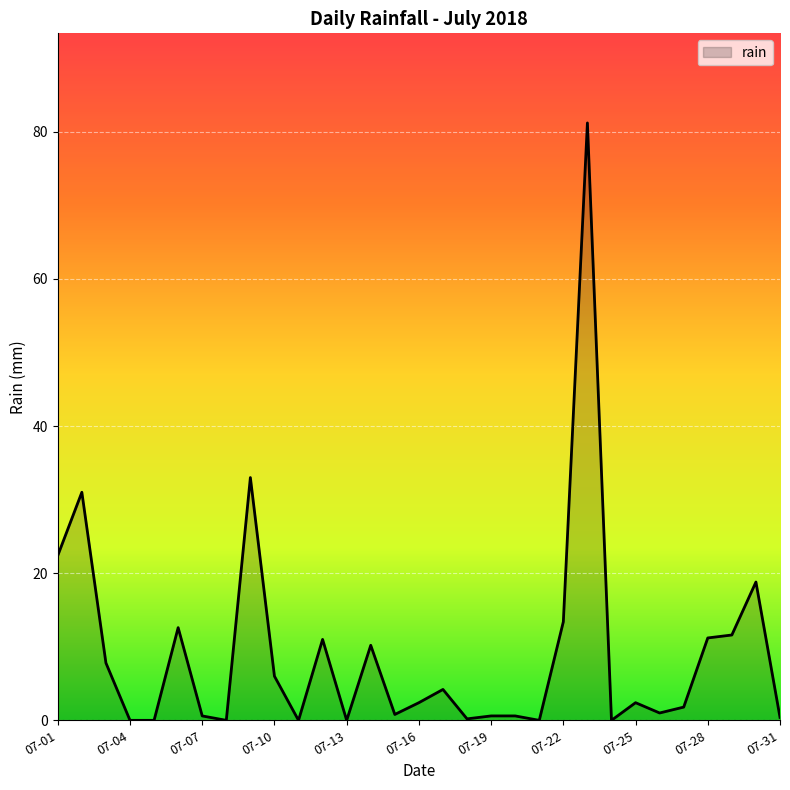

True or false: the data has more than 2 interior local peaks.

True